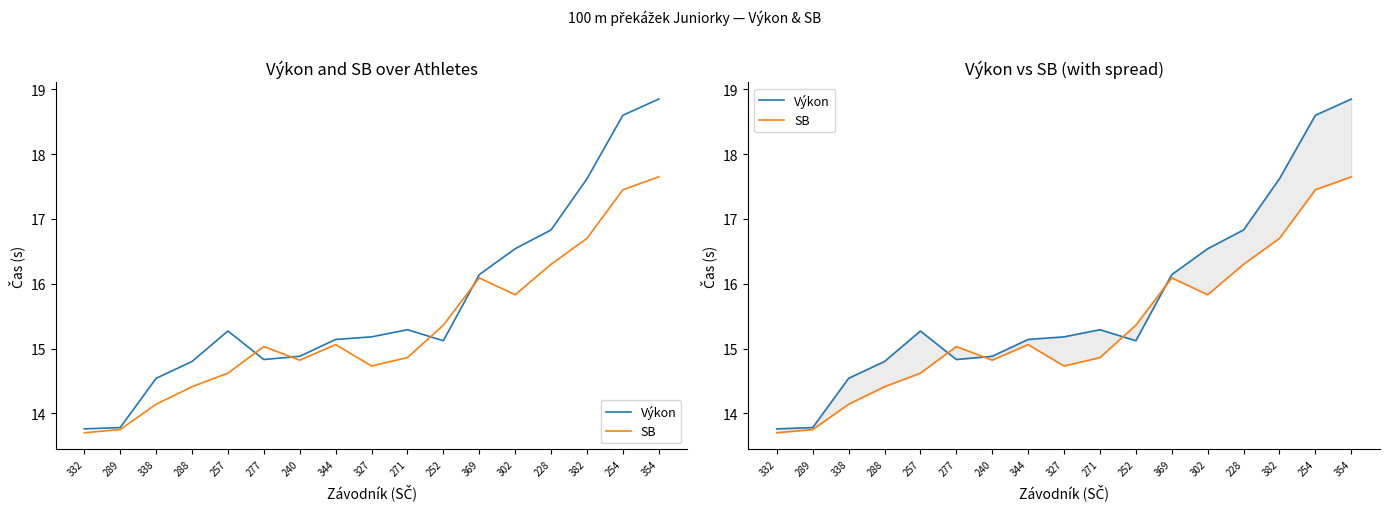

Which series has the largest total across all categories?

Výkon